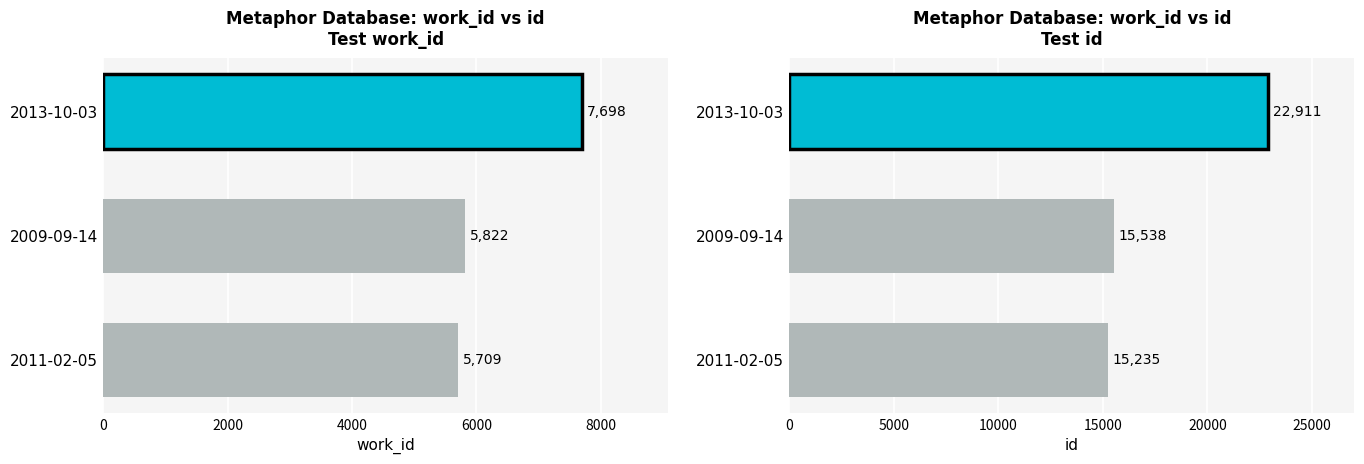

What is the value of the 1st bar from the left?

15235